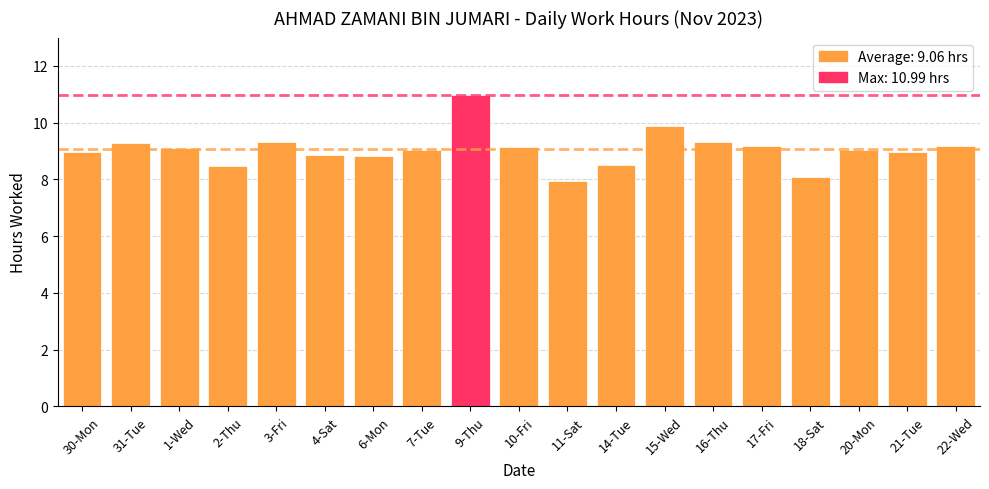

True or false: the data shows 9.2 at 17-Fri.

True